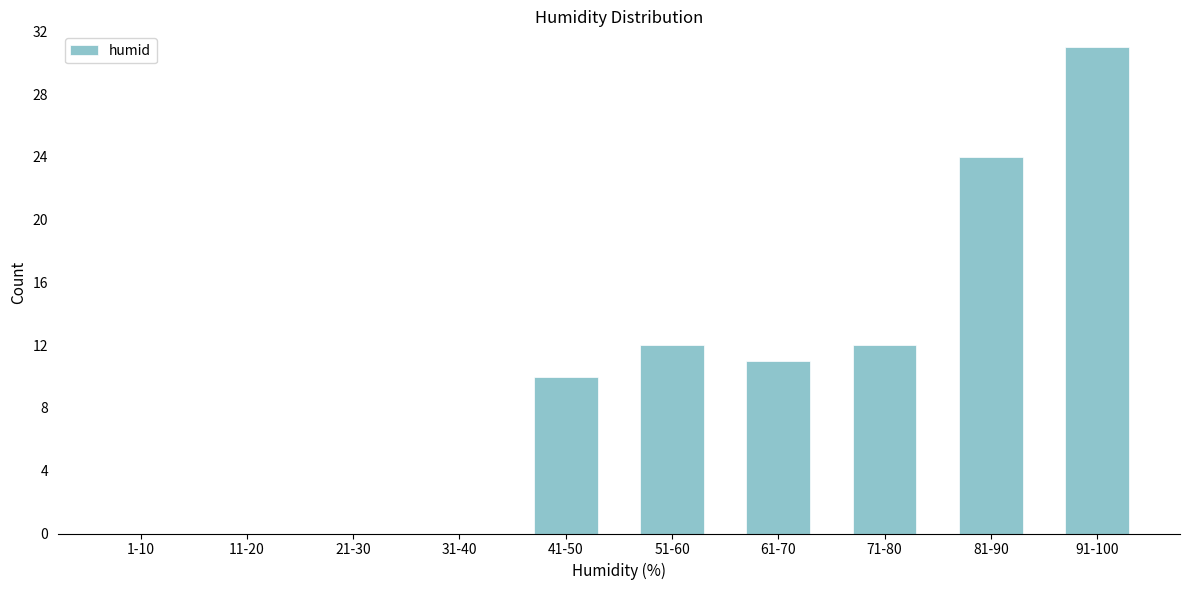

Reading left to right, transcribe all the data shown in this chart.

1-10=0	11-20=0	21-30=0	31-40=0	41-50=10	51-60=12	61-70=11	71-80=12	81-90=24	91-100=31